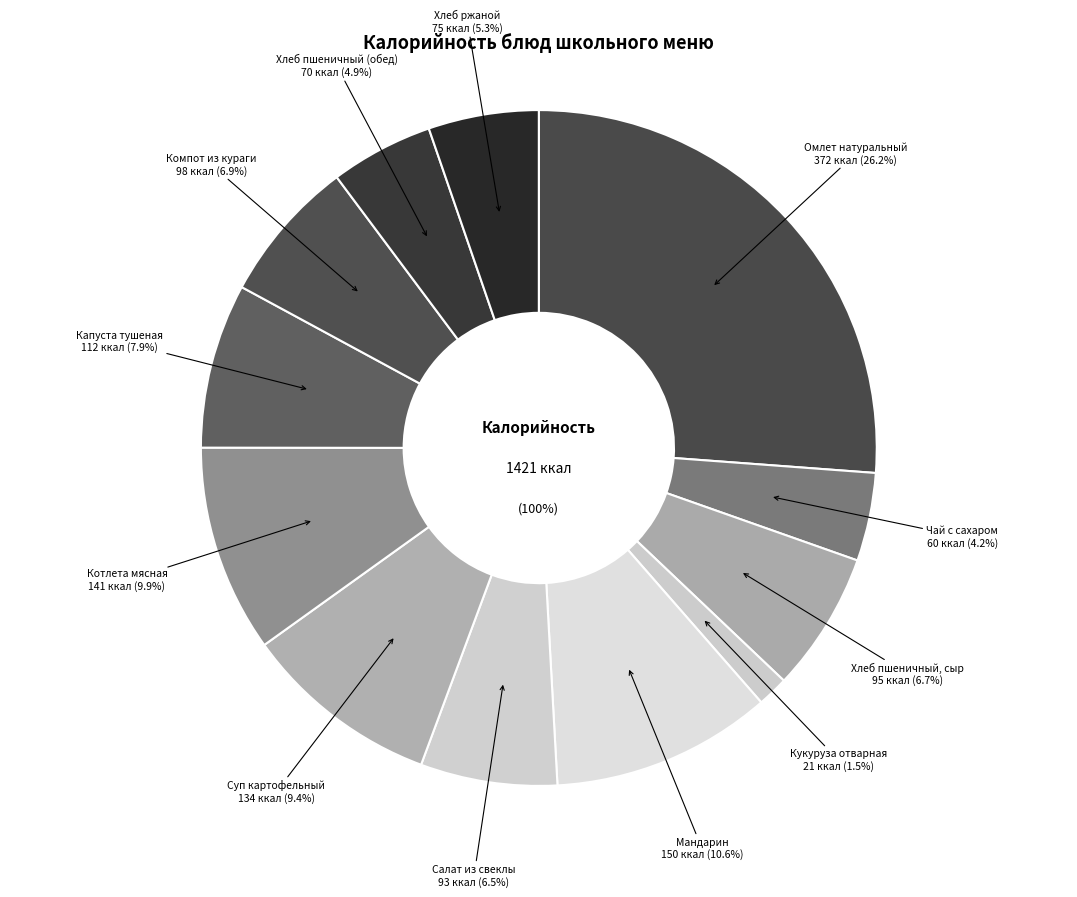

Between Салат из свеклы and Мандарин, which is larger?

Мандарин